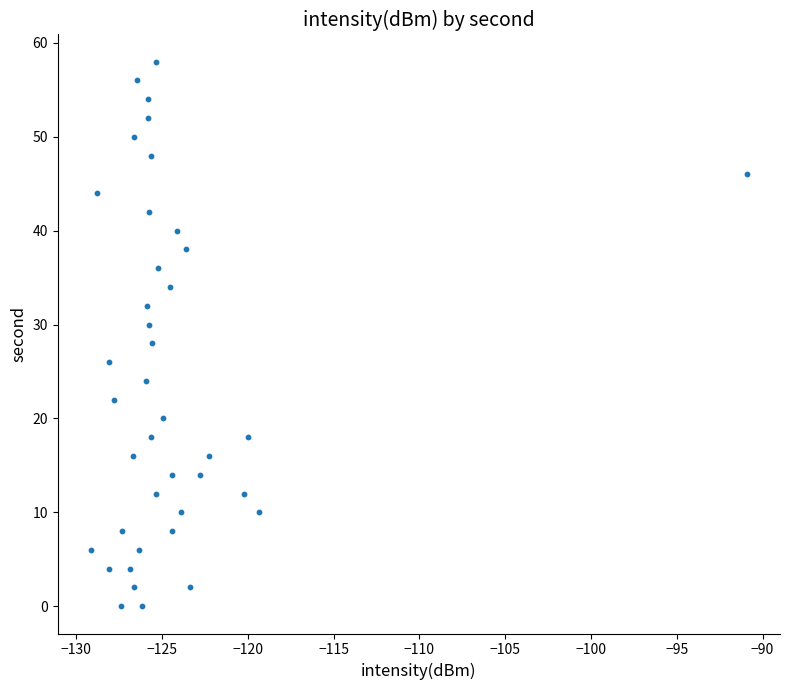

What is the range of Y values (max minus min)?

58